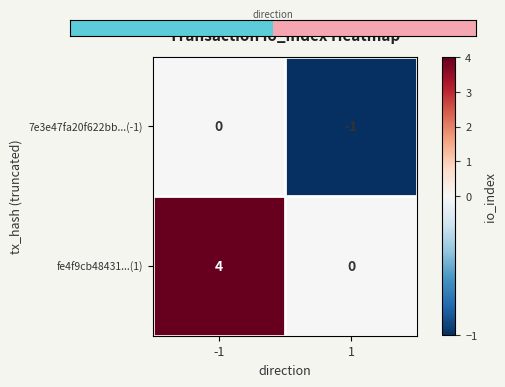

What is the maximum value shown in the chart?

4